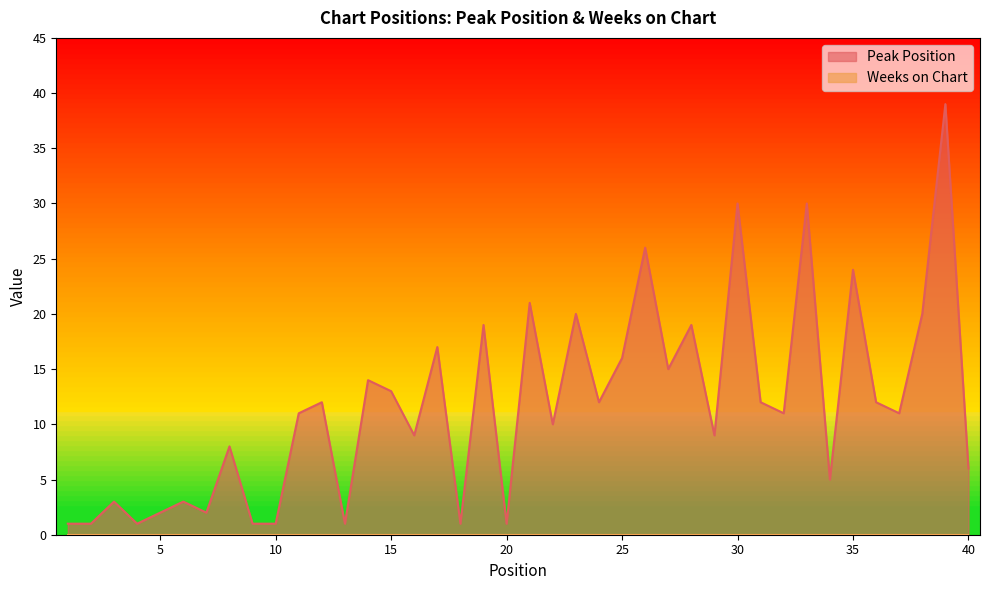

How many data points are less than 11?

18